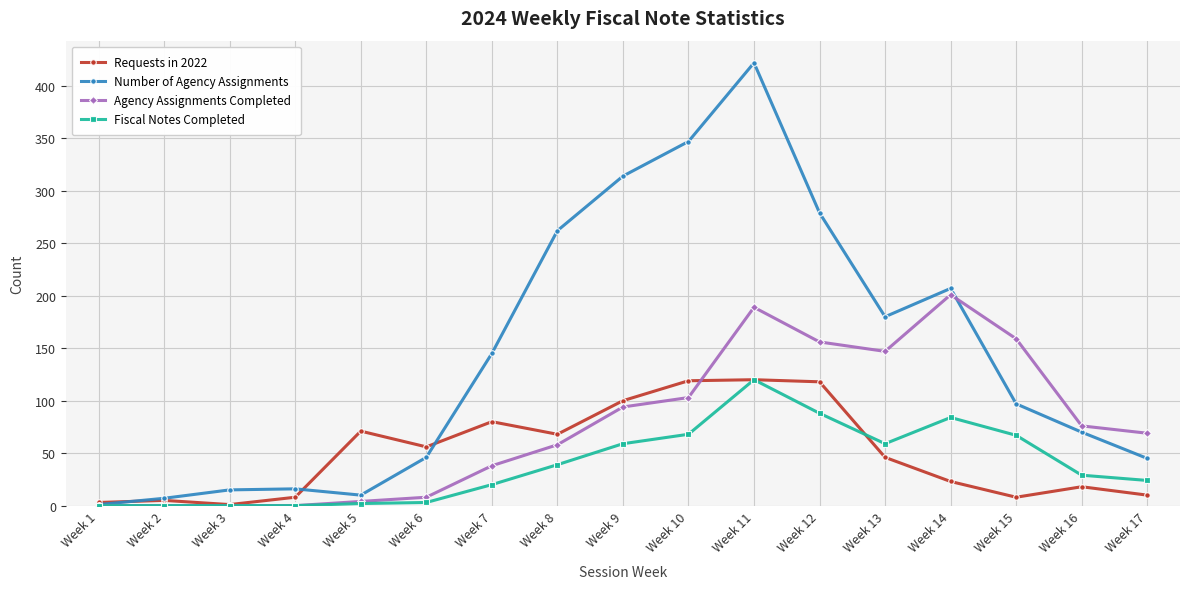

Which series has the largest total across all categories?

Number of Agency Assignments